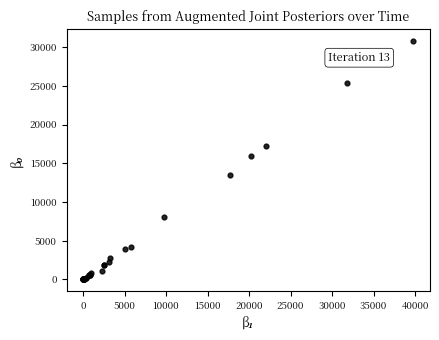

What Y value in the scatter plot is closest to 15375?

15903